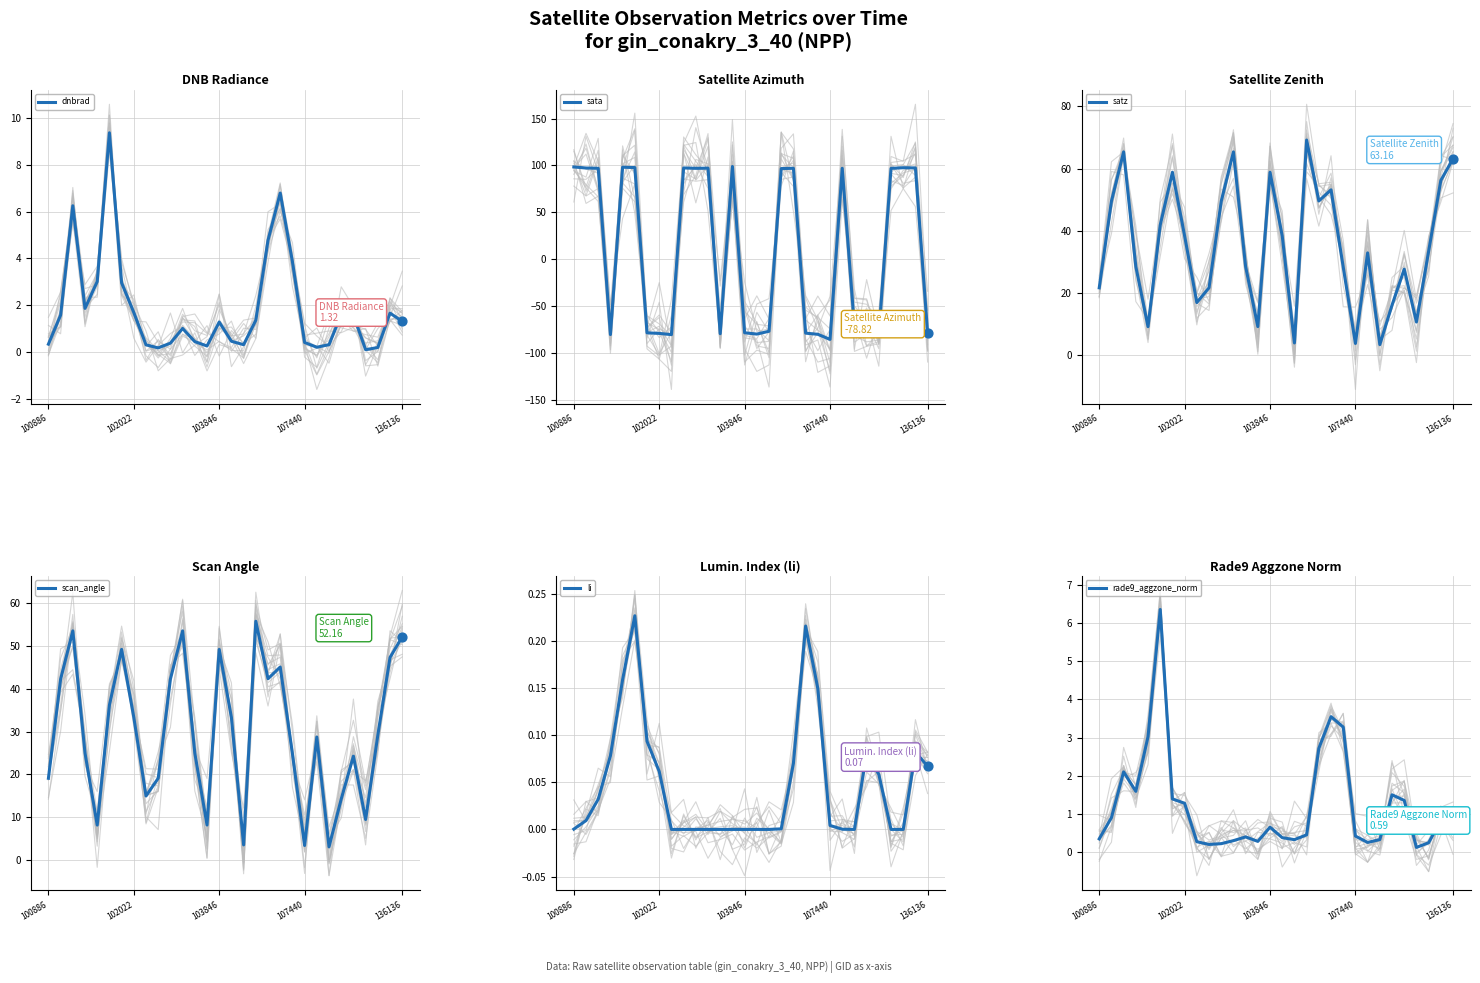

What is the total value across all series at 5?

191.7